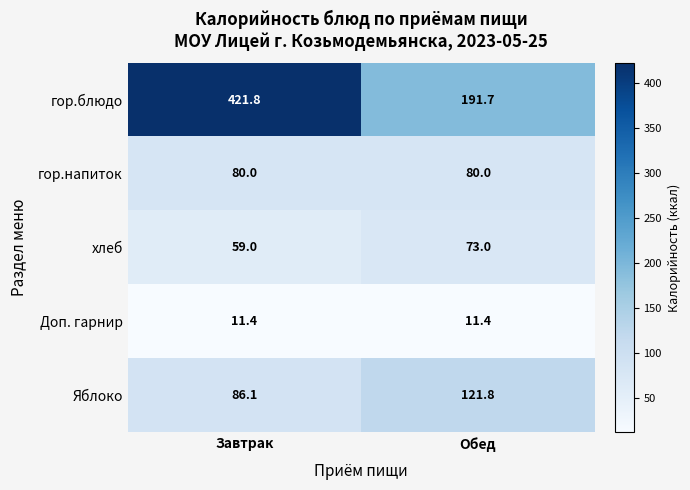

Is it true that Доп. гарнир equals 11.4 at Обед?

True